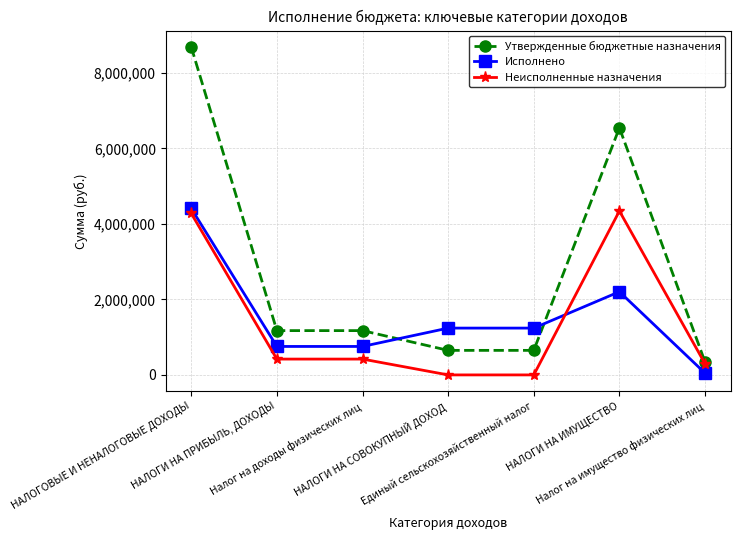

True or false: Исполнено has more than 0 points higher than both neighbors.

True